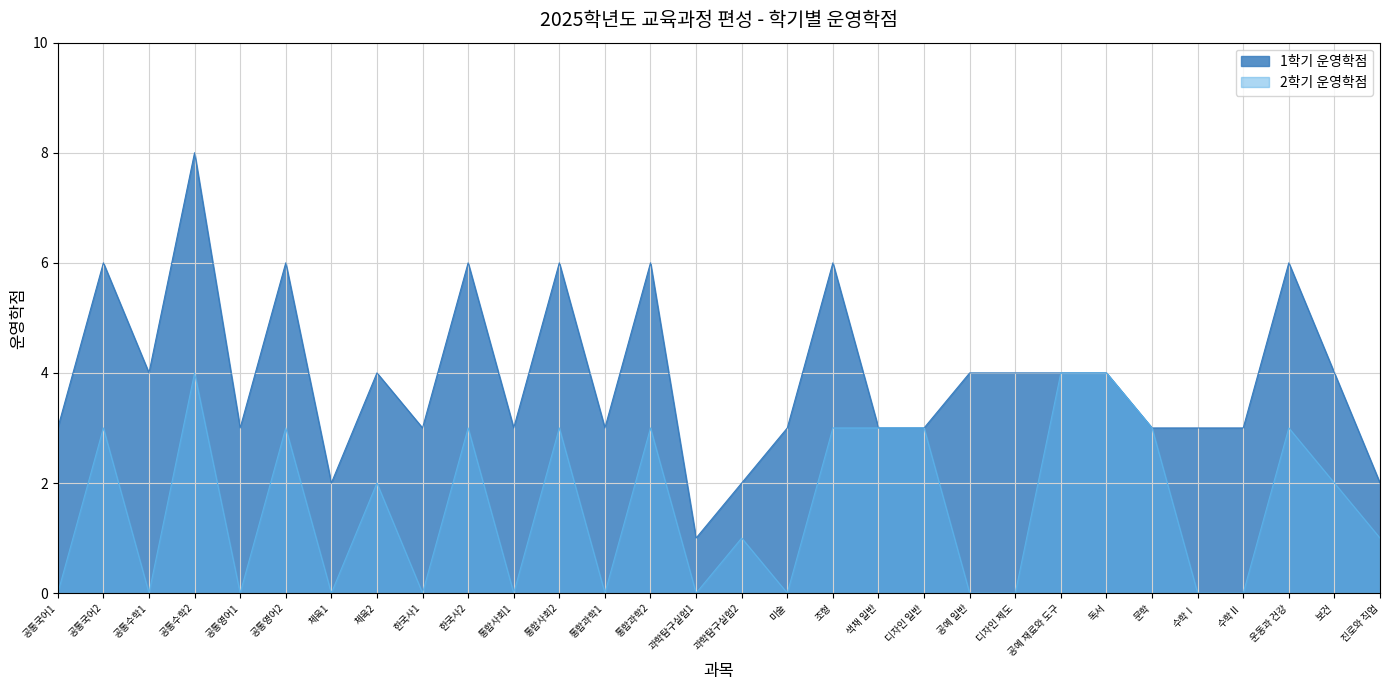

At 공통수학1, list the series in order from smallest to largest.

2학기 운영학점, 1학기 운영학점